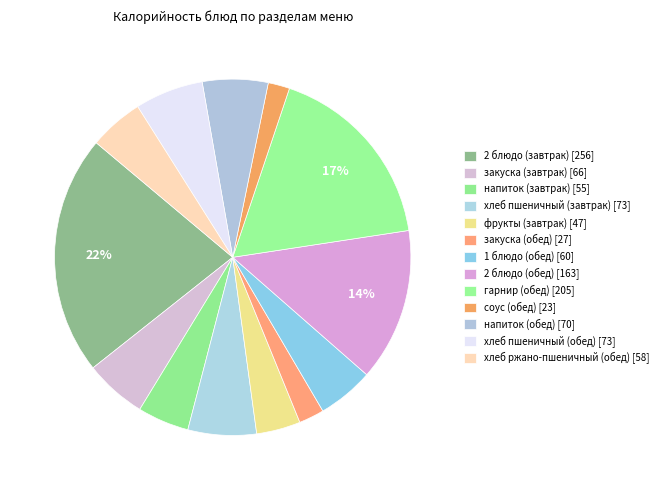

How many slices are in this pie chart?

13